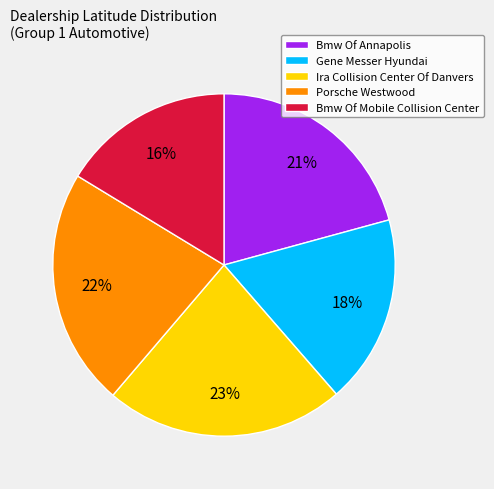

Approximately how many times larger is the value at Gene Messer Hyundai compared to Porsche Westwood?

0.8